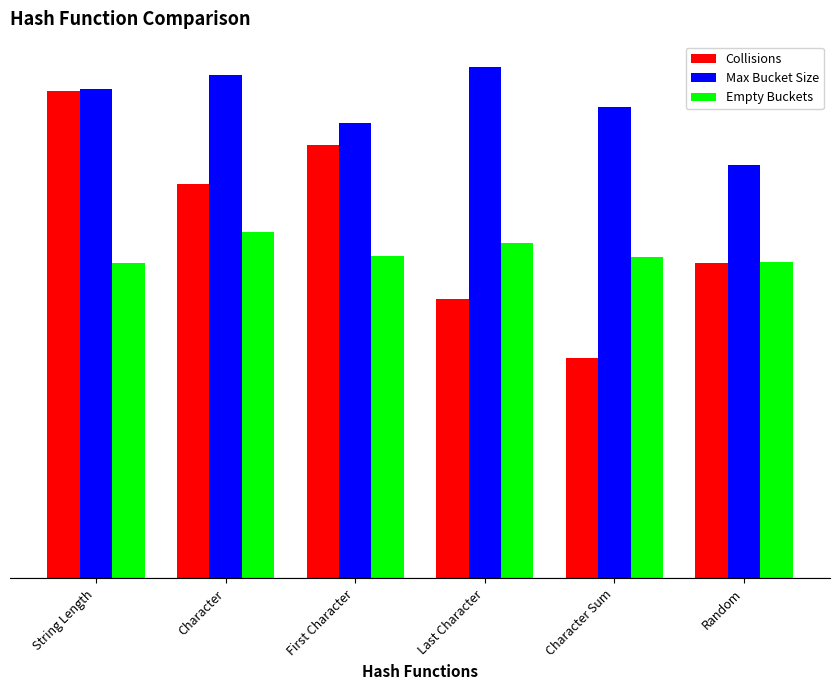

What are all the series names shown in the legend?

Collisions, Max Bucket Size, Empty Buckets